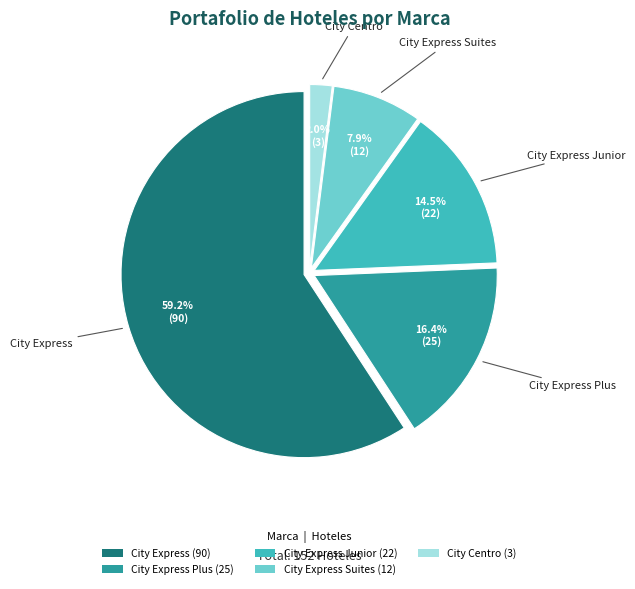

How many segments does this pie chart have?

5